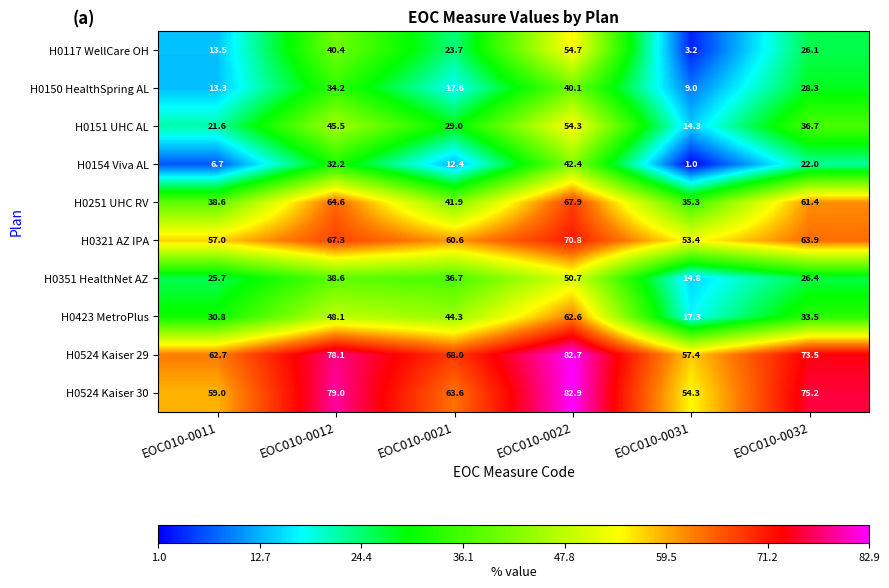

What is the lowest value of the H0423 MetroPlus series?

17.3